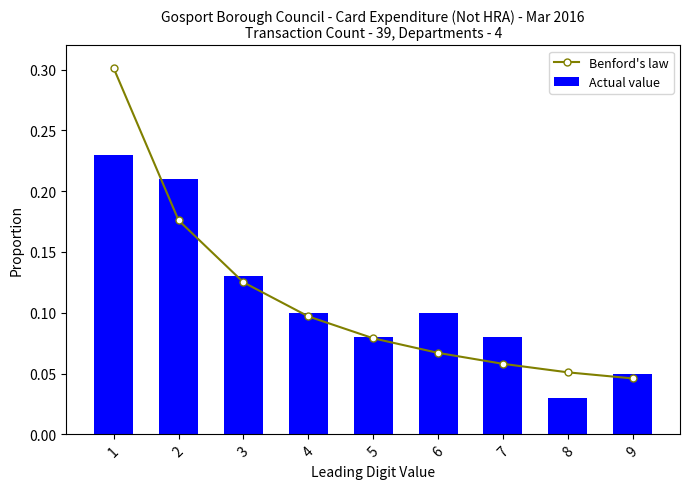

At which category is the sum across all series the highest?

1